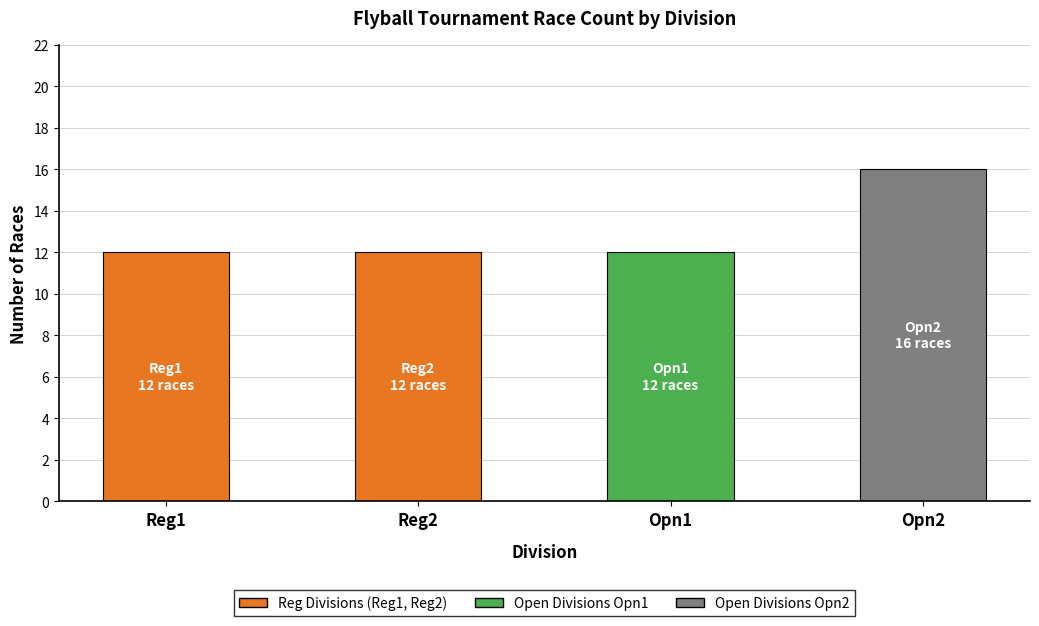

Reading right to left, transcribe all the data shown in this chart.

16	12	12	12